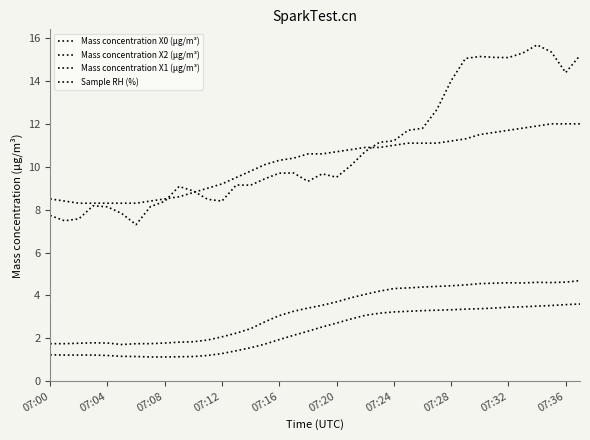

At which label does Mass concentration X2 (μg/m³) first exceed 3?

07:16